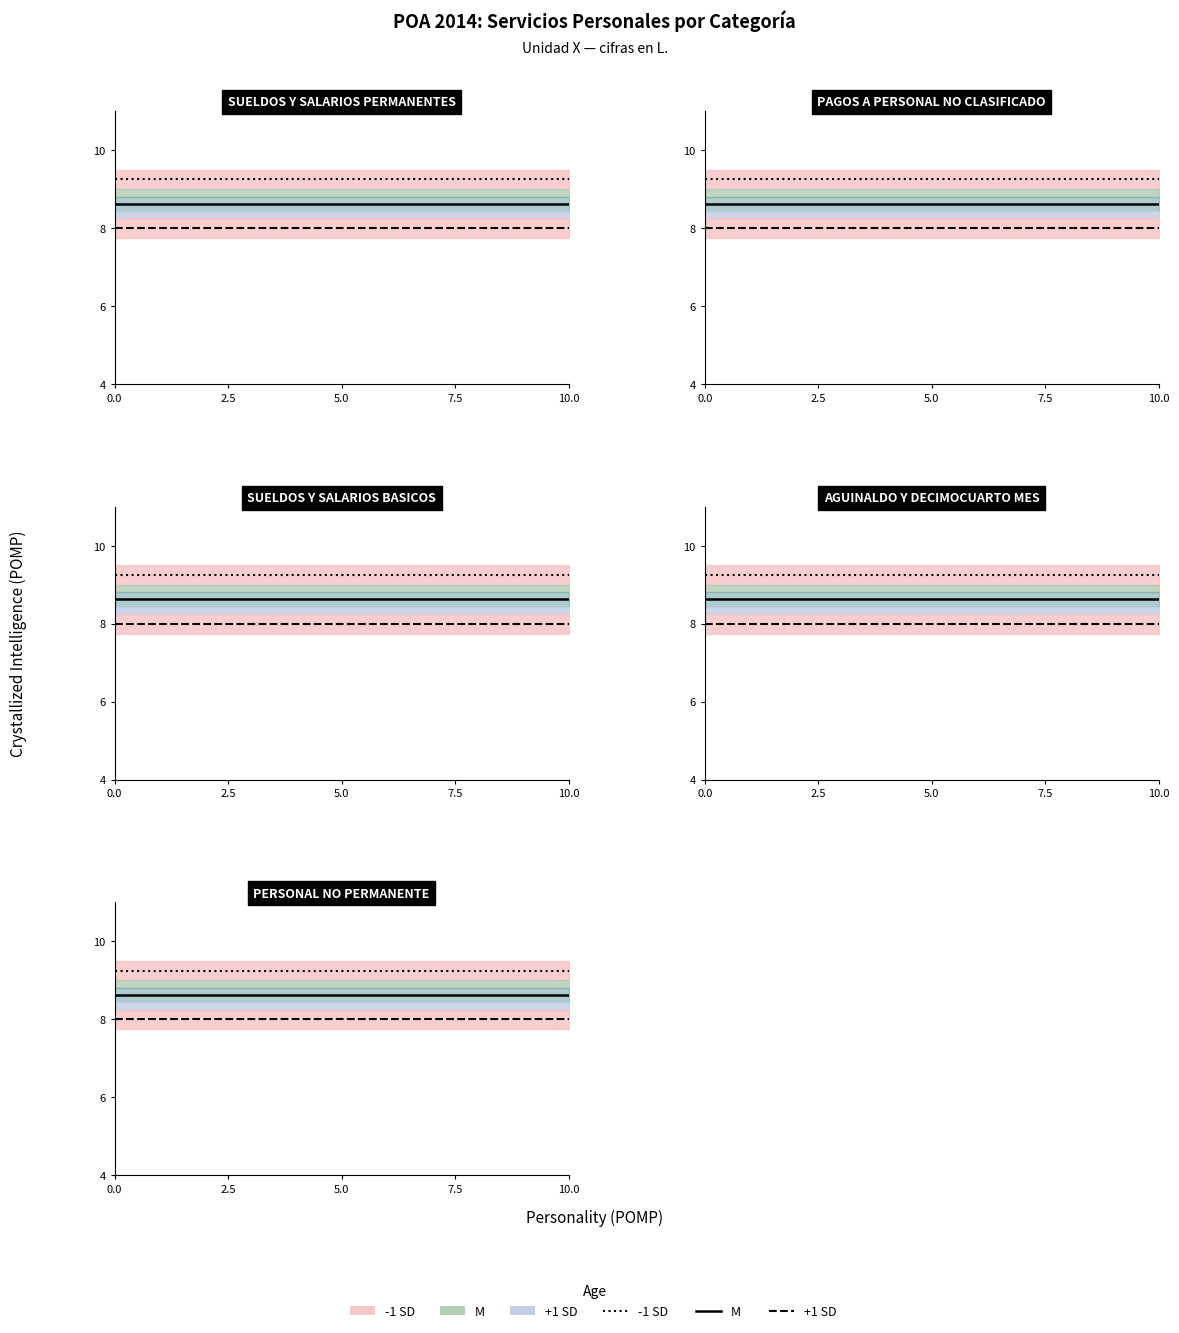

What is the maximum value shown in the chart?

9.2